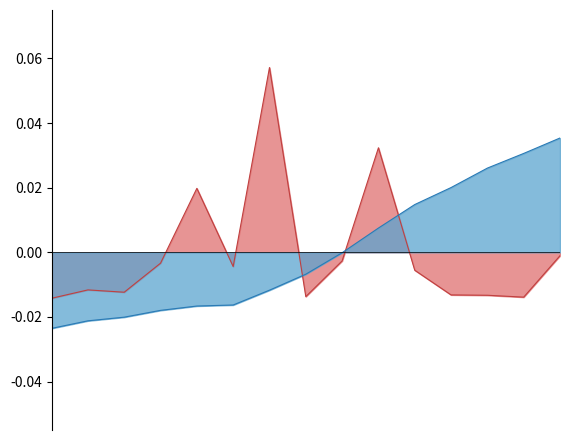

Which category has the highest value in the Total Harga (normalized) series?

2021-11-11